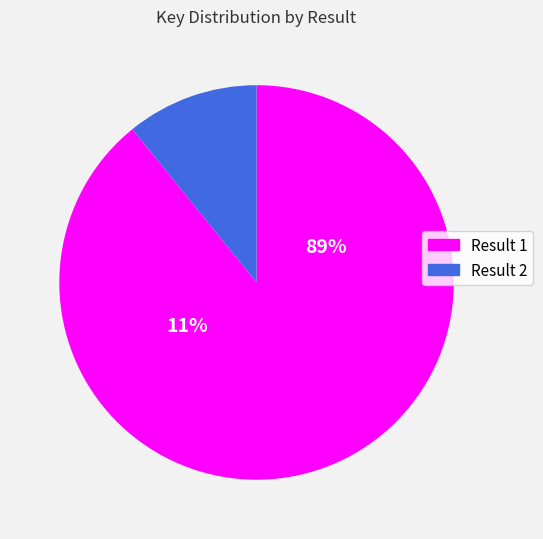

To the nearest percent, what is the difference between the largest and smallest slice percentages?

78%